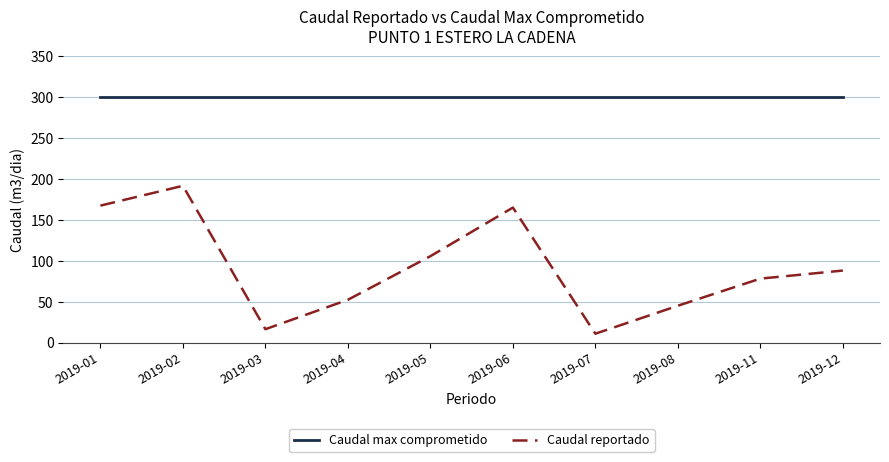

Does the chart display data point markers on the line(s)?

No